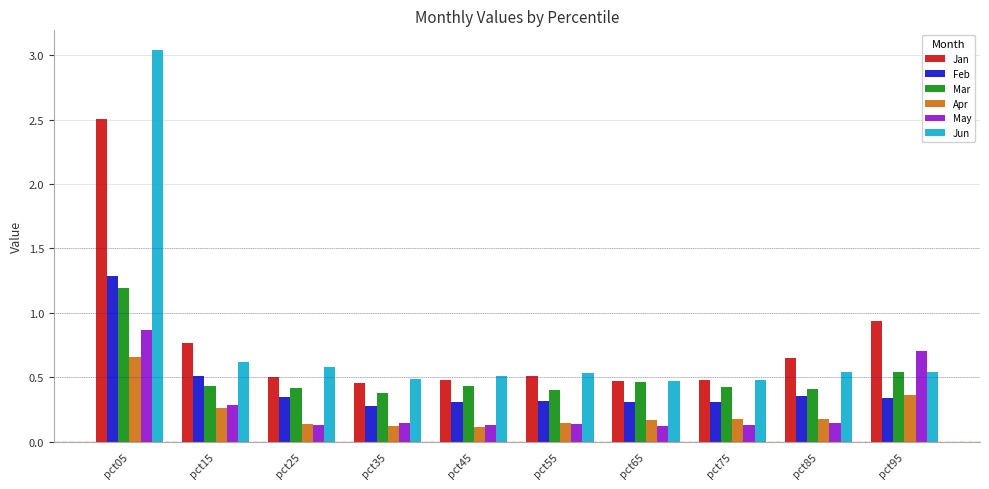

How many Apr values are between 0 and 1?

10